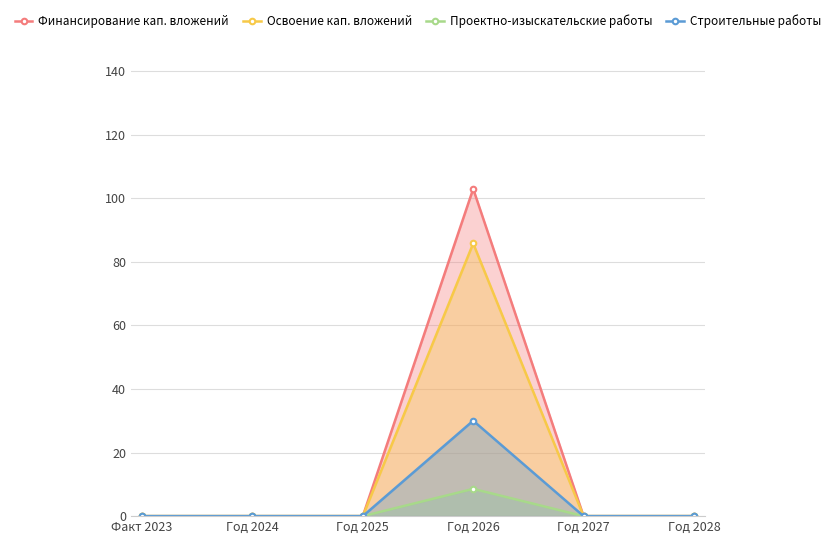

What is the label of the 6th point from the left?

Год 2028